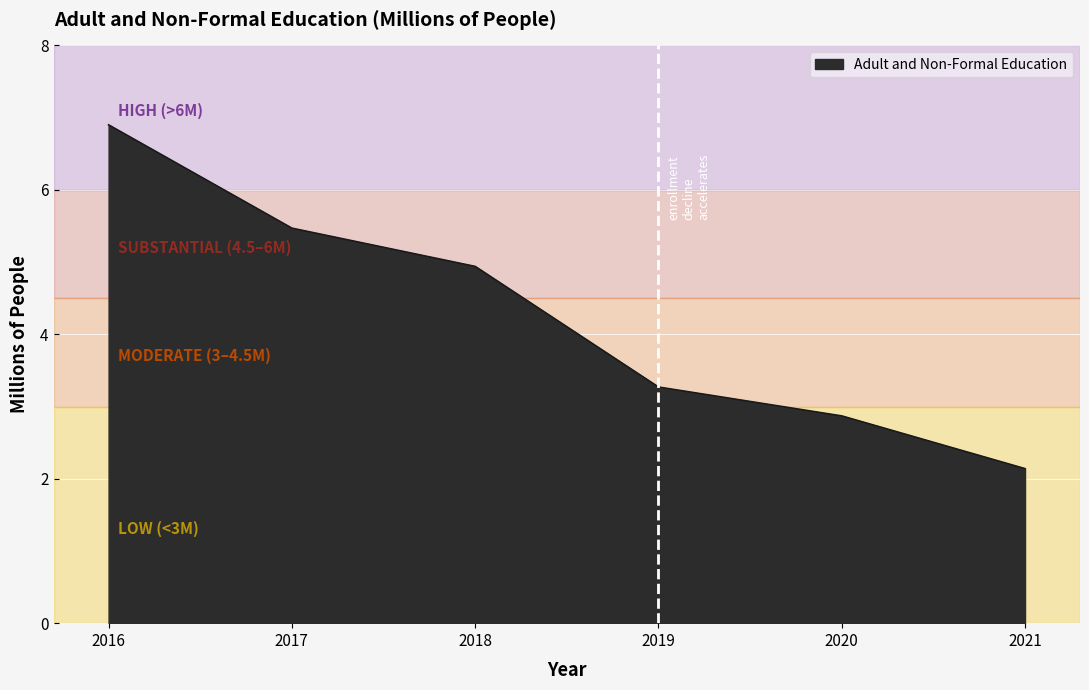

The value at 2020 is 0.9. True or false?

False